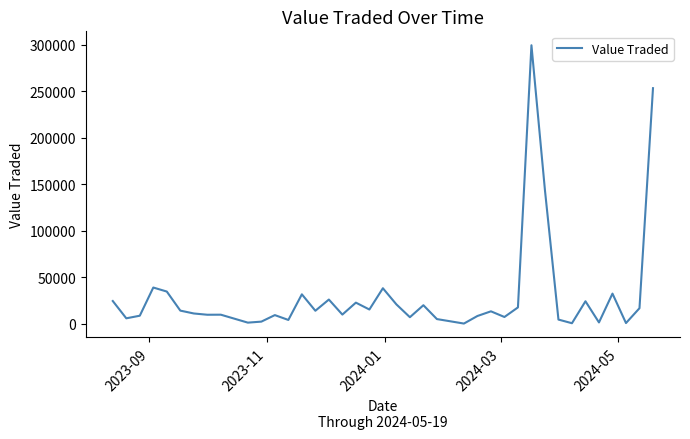

Does the chart display data point markers on the line(s)?

No